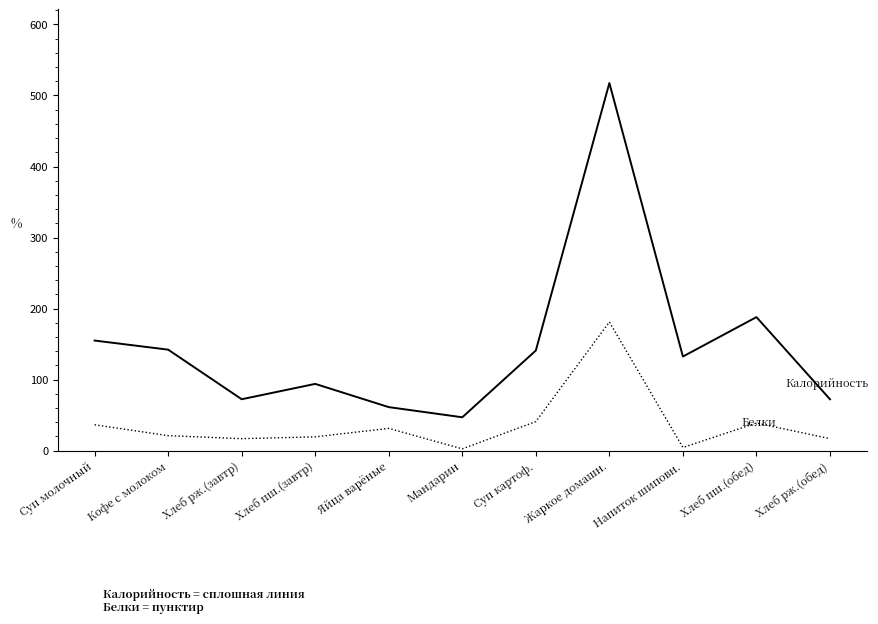

What is the difference between the highest and lowest values at Хлеб рж.(обед)?

55.5